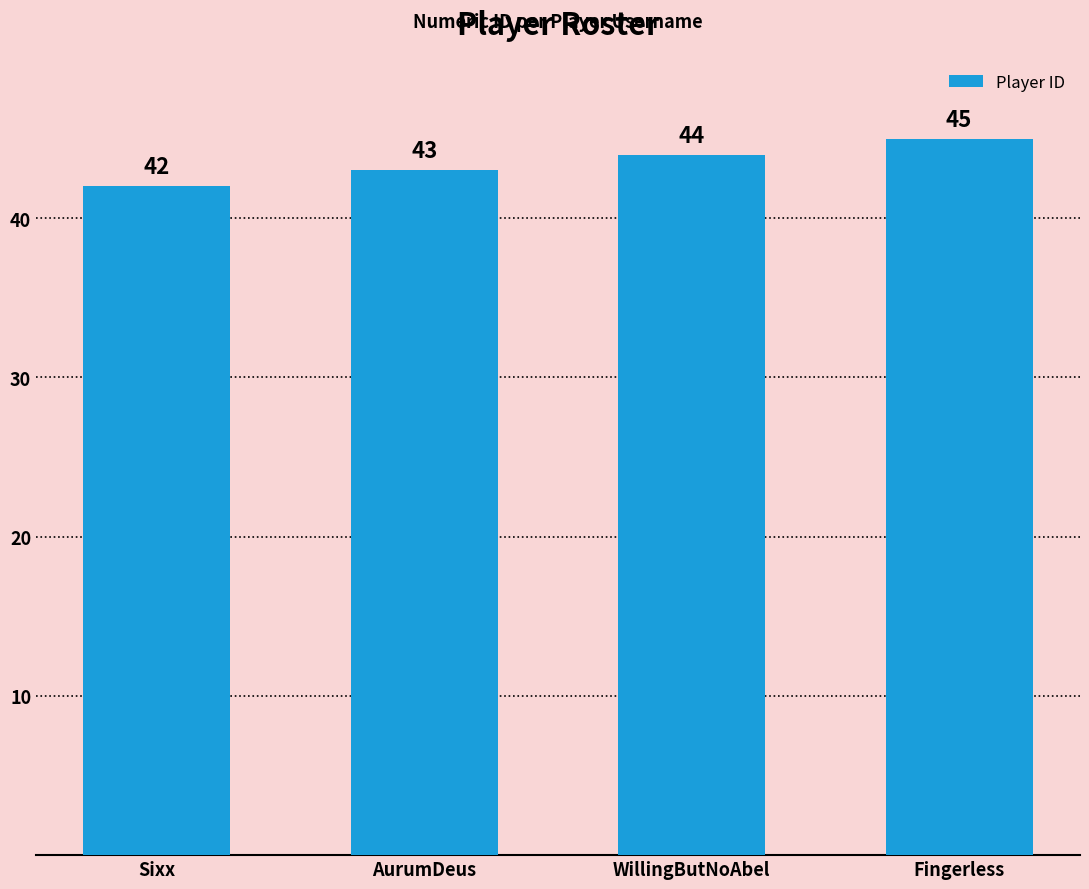

Reading left to right, what are all the values shown in this chart?

Sixx=42	AurumDeus=43	WillingButNoAbel=44	Fingerless=45